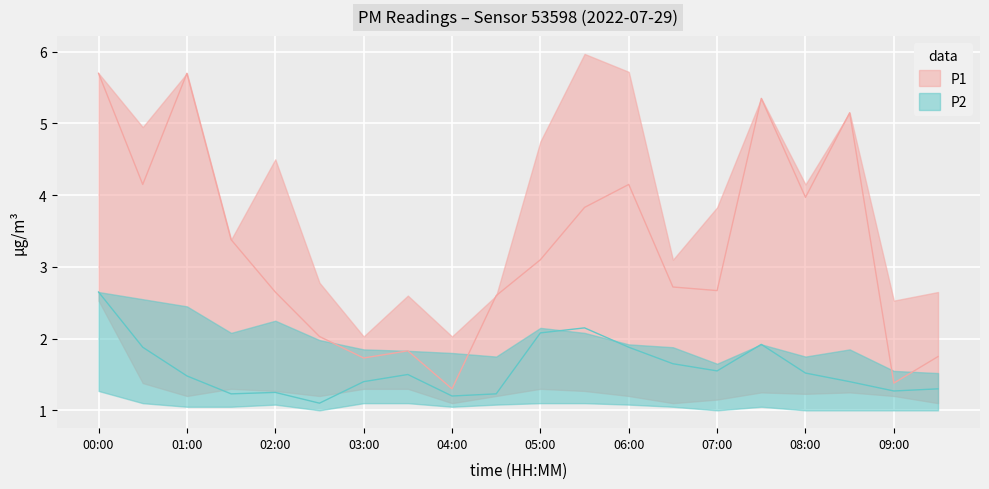

Rank the categories by P2 value from lowest to highest.

02:30, 04:00, 01:30, 04:30, 02:00, 09:00, 09:30, 03:00, 08:30, 01:00, 03:30, 08:00, 07:00, 06:30, 00:30, 06:00, 07:30, 05:00, 05:30, 00:00